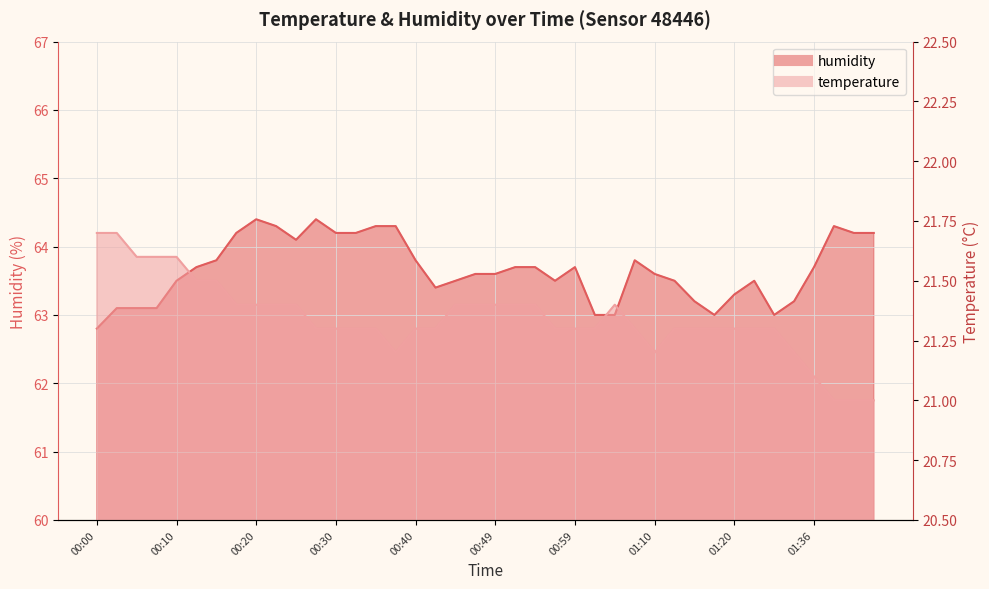

What is the average value of the humidity series?

63.7